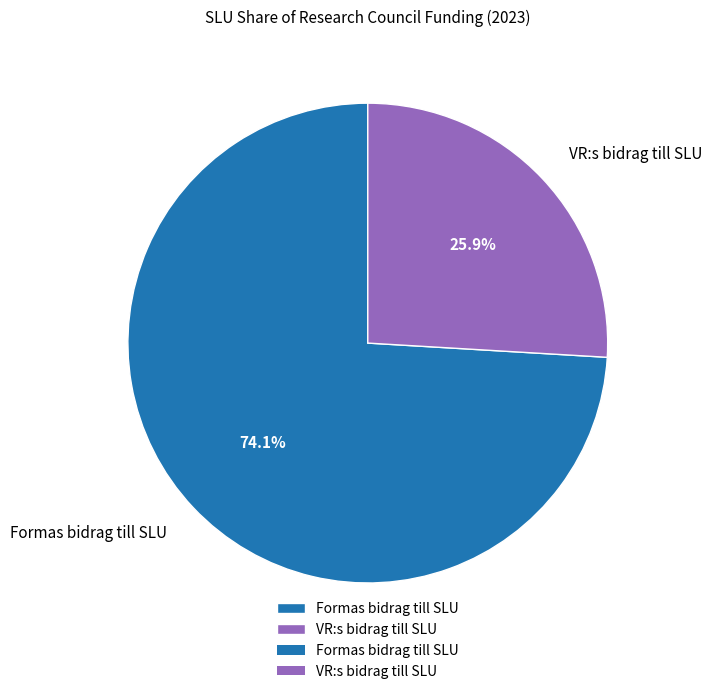

How many segments does this pie chart have?

2